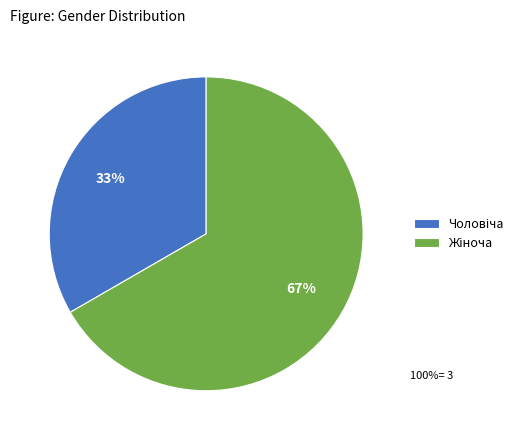

Is there any slice that represents more than half of the pie?

Yes